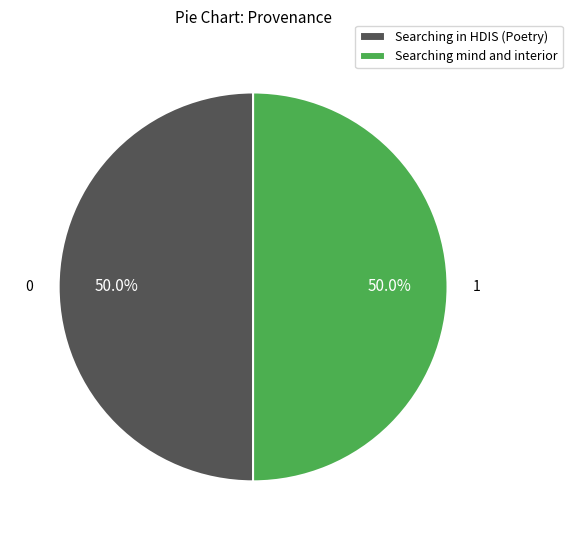

What portion of the pie excludes Searching mind and interior?

50.0%